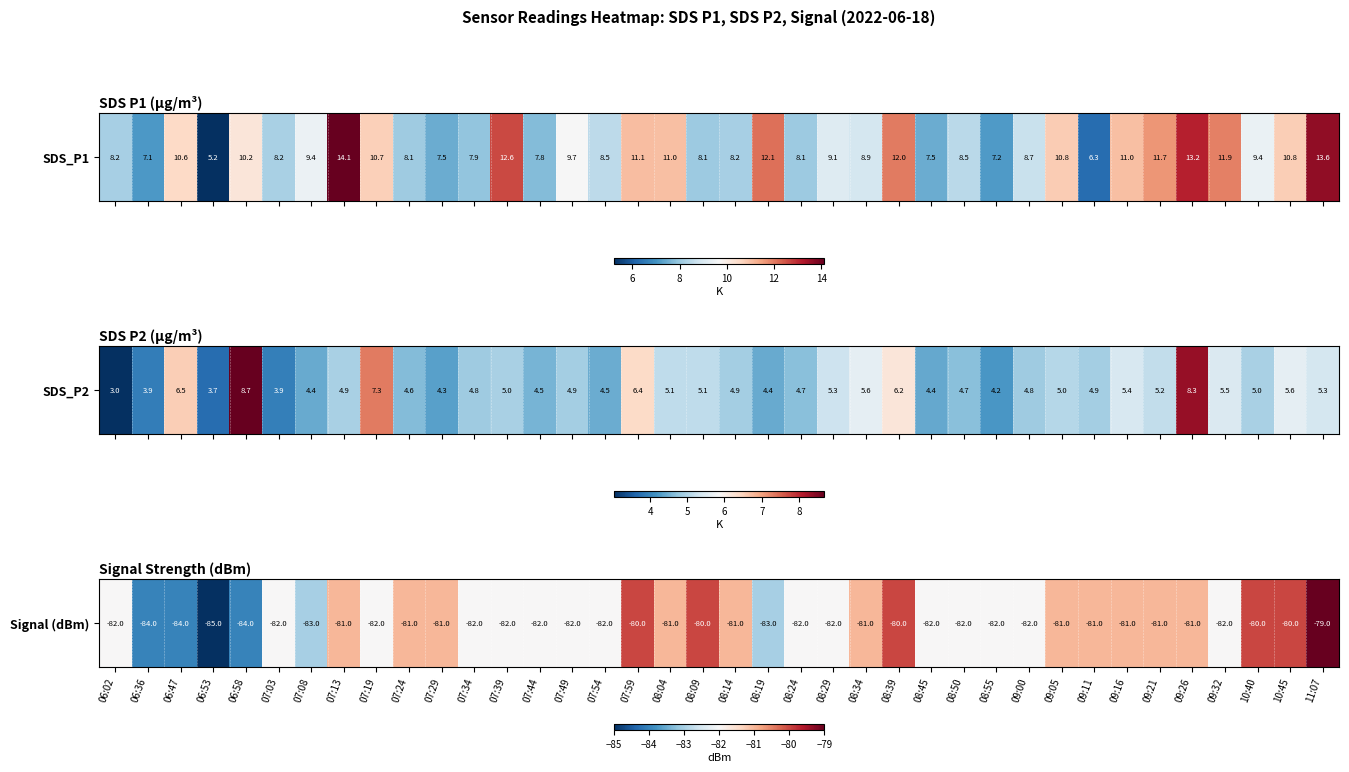

Where is the data nearest to the value -82?

06:02